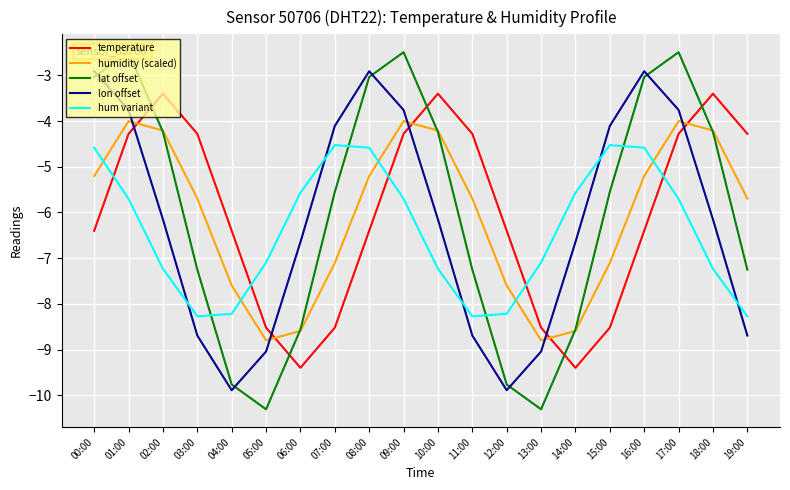

True or false: humidity (scaled) has a value of -7.0 at 02:00.

False